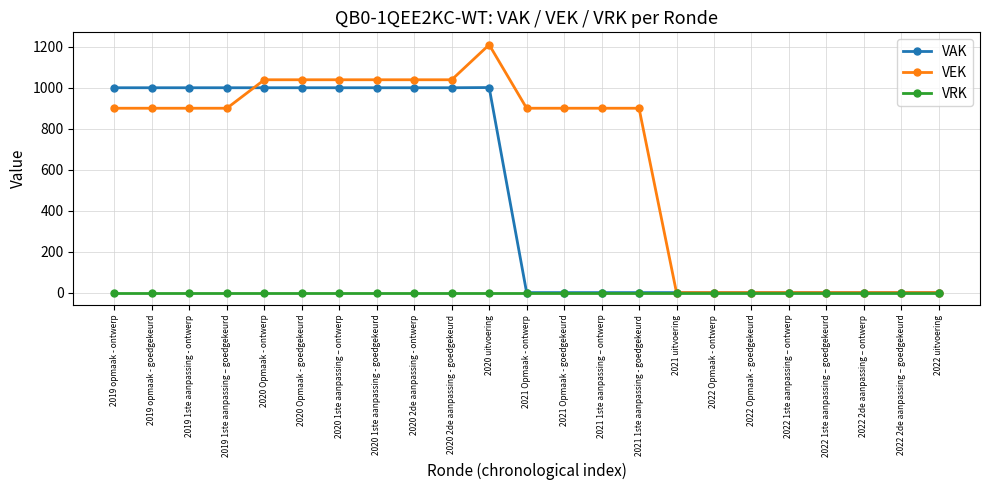

At which label does VEK reach its peak?

2020 uitvoering